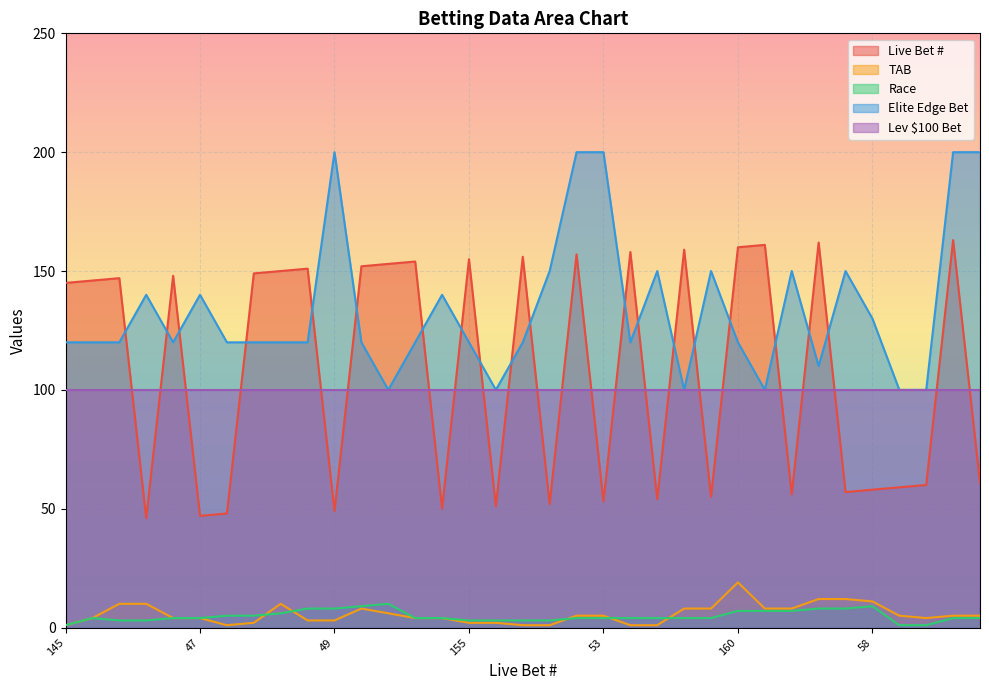

The Elite Edge Bet series shows 175 at 162. True or false?

False